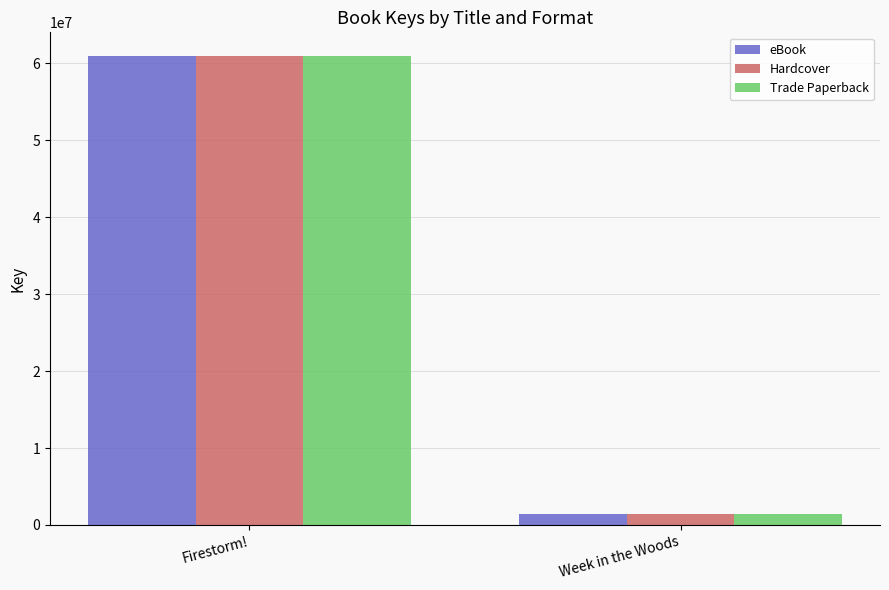

How many bars are there in each group?

3